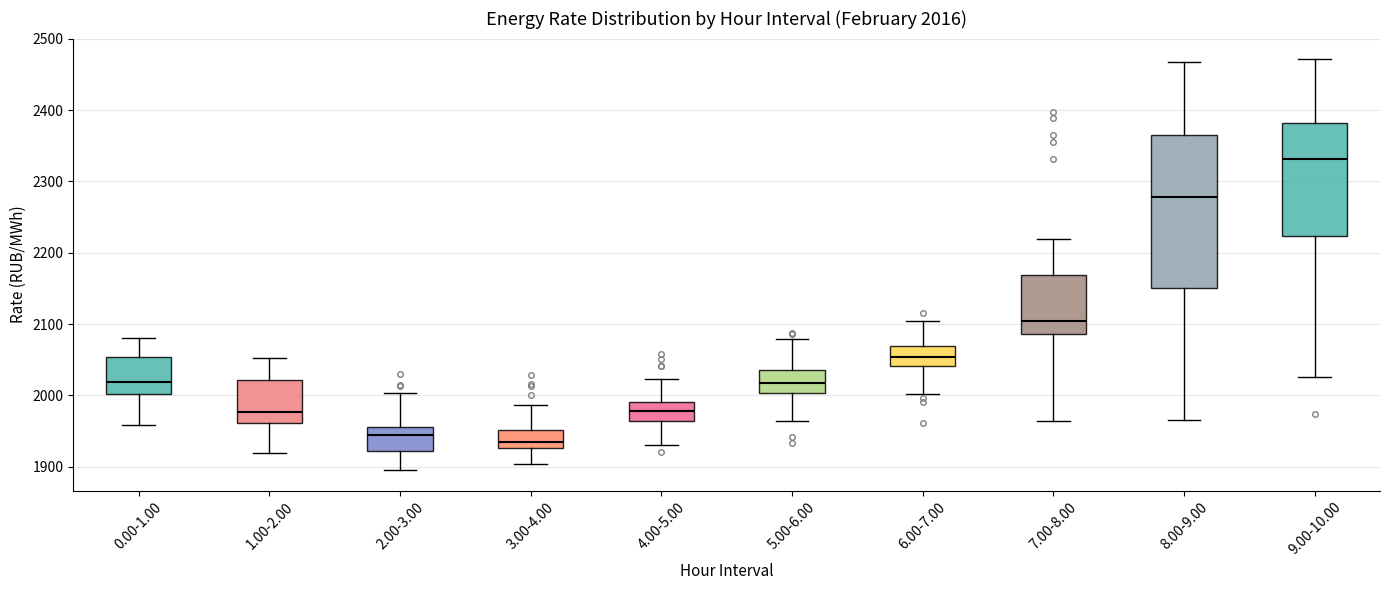

Which box's median line is the highest?

9.00-10.00